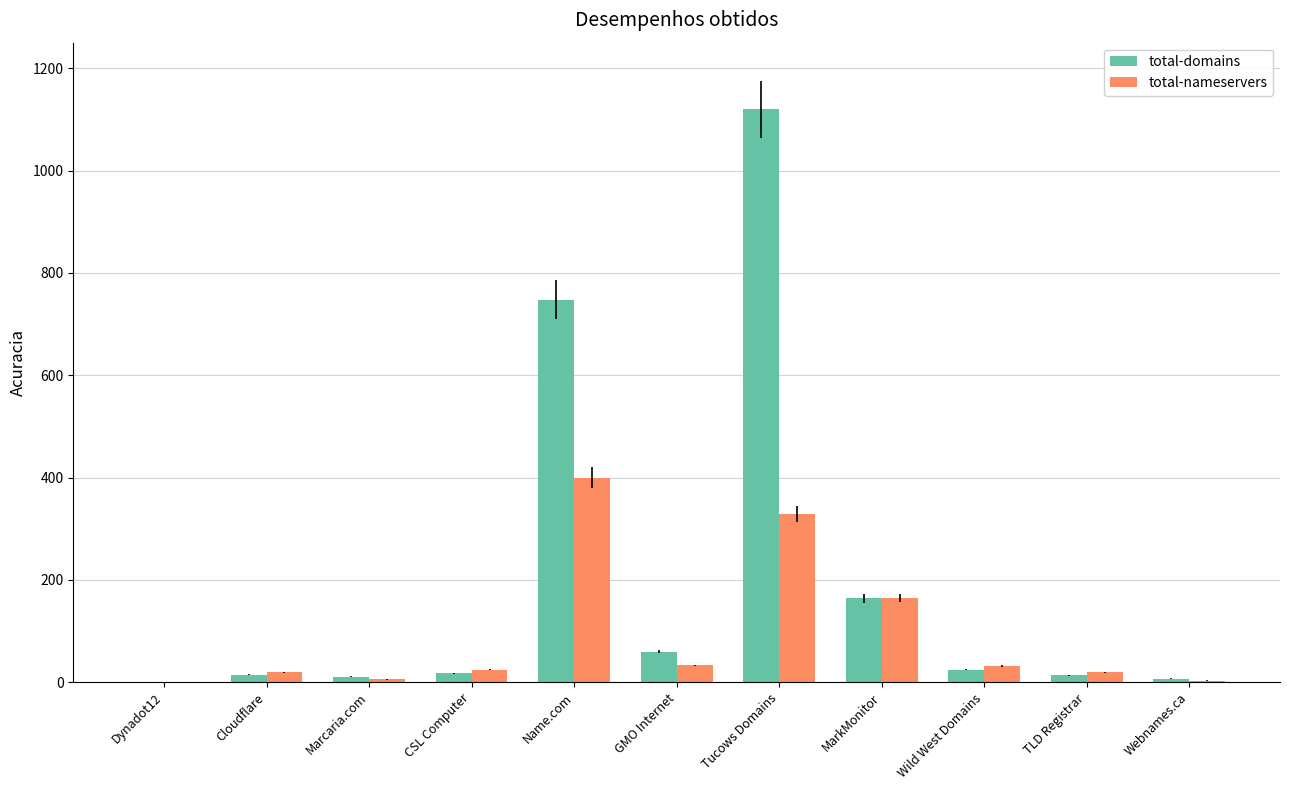

At which category is the sum across all series the highest?

Tucows Domains